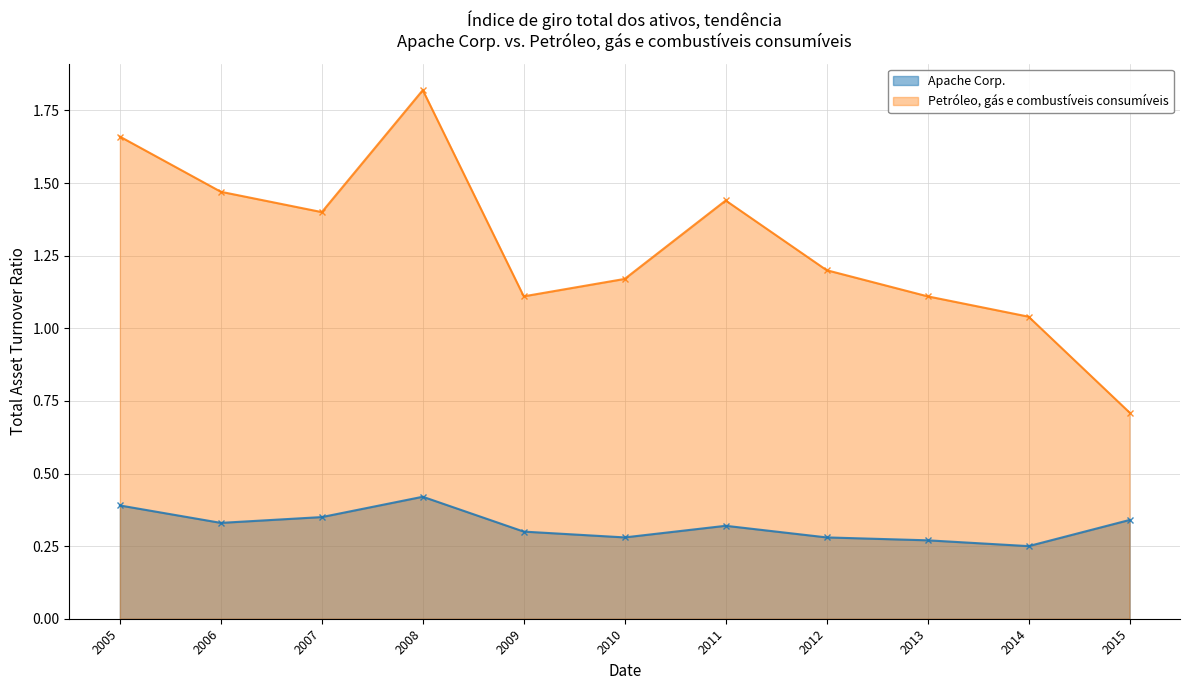

The value of Petróleo, gás e combustíveis consumíveis at 2015 is 0.4. True or false?

False